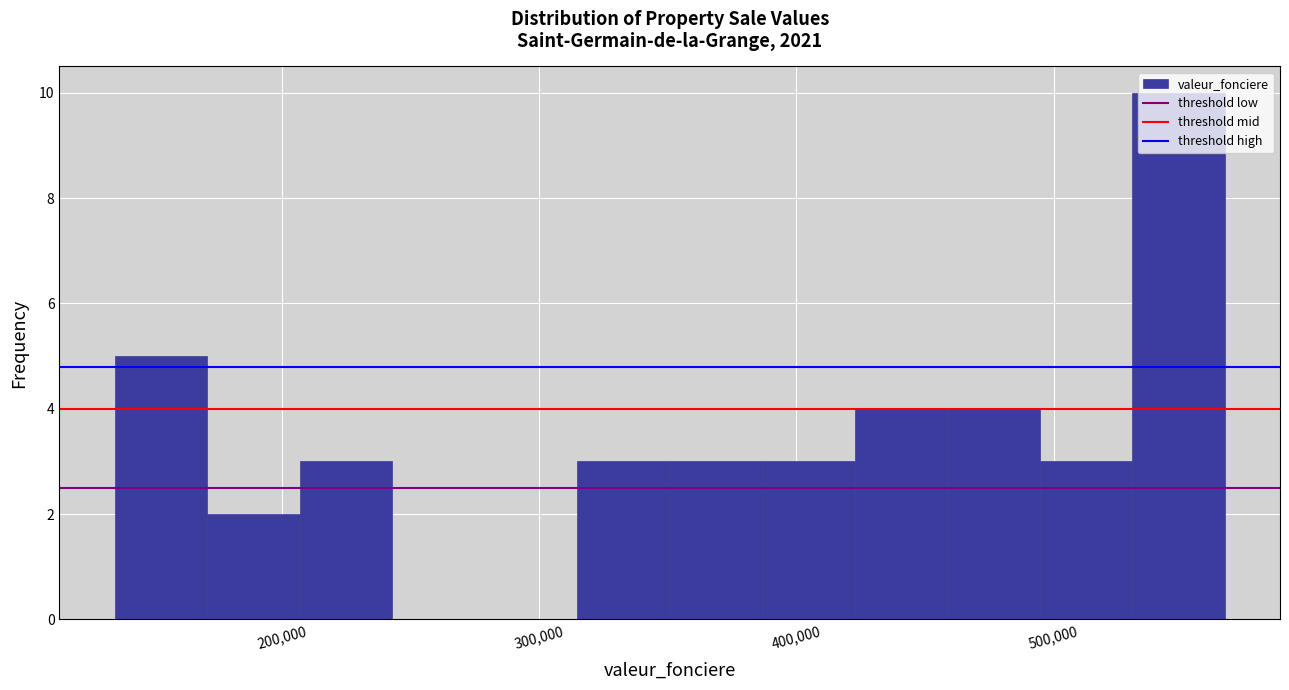

Read against the x-axis, roughly where is the centre of the tallest bar?

550000